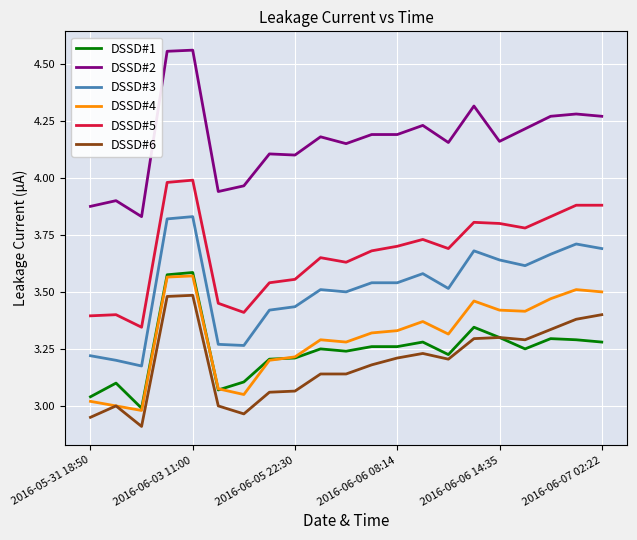

True or false: DSSD#2 and DSSD#3 cross at least once.

False